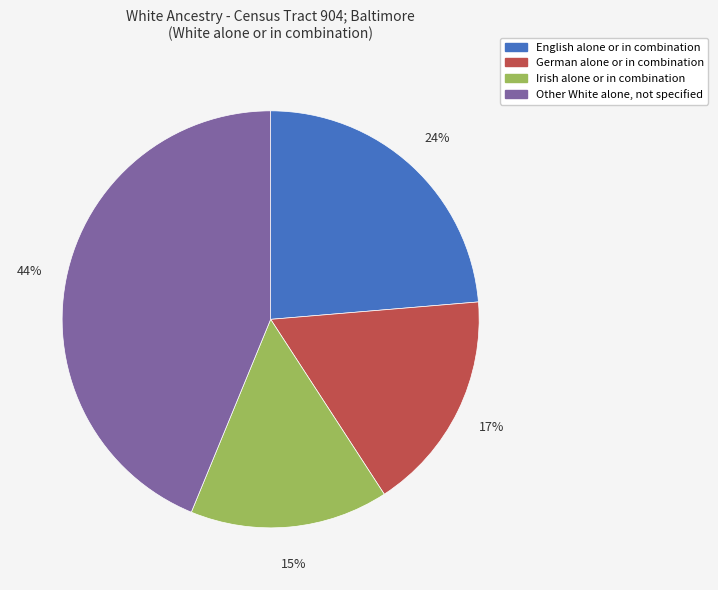

To the nearest percent, what is the average slice percentage?

25%